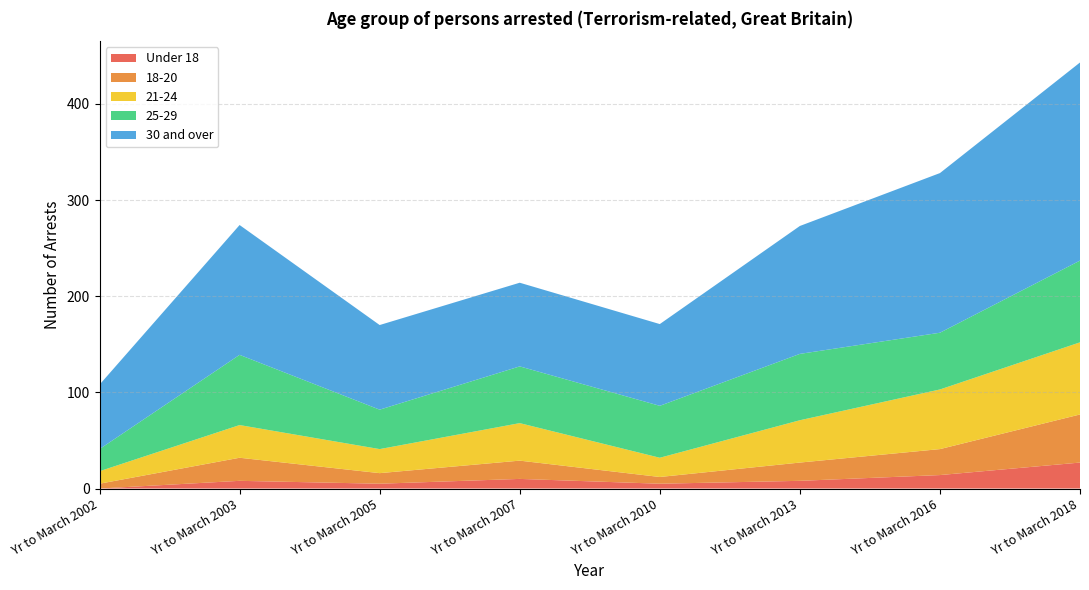

Reading left to right, extract all data points from this chart.

Under 18: Yr to March 2002=0	Yr to March 2003=8	Yr to March 2005=5	Yr to March 2007=10	Yr to March 2010=5	Yr to March 2013=8	Yr to March 2016=14	Yr to March 2018=27
18-20: Yr to March 2002=5	Yr to March 2003=24	Yr to March 2005=11	Yr to March 2007=19	Yr to March 2010=7	Yr to March 2013=19	Yr to March 2016=27	Yr to March 2018=50
21-24: Yr to March 2002=13	Yr to March 2003=34	Yr to March 2005=25	Yr to March 2007=39	Yr to March 2010=20	Yr to March 2013=44	Yr to March 2016=62	Yr to March 2018=75
25-29: Yr to March 2002=23	Yr to March 2003=73	Yr to March 2005=41	Yr to March 2007=59	Yr to March 2010=54	Yr to March 2013=69	Yr to March 2016=59	Yr to March 2018=85
30 and over: Yr to March 2002=67	Yr to March 2003=135	Yr to March 2005=88	Yr to March 2007=87	Yr to March 2010=85	Yr to March 2013=133	Yr to March 2016=166	Yr to March 2018=206